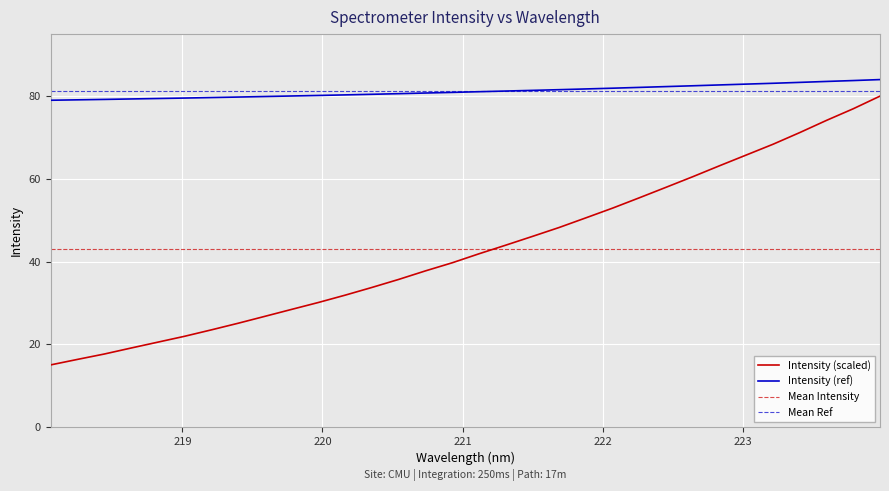

What is the greatest value displayed?

84.0